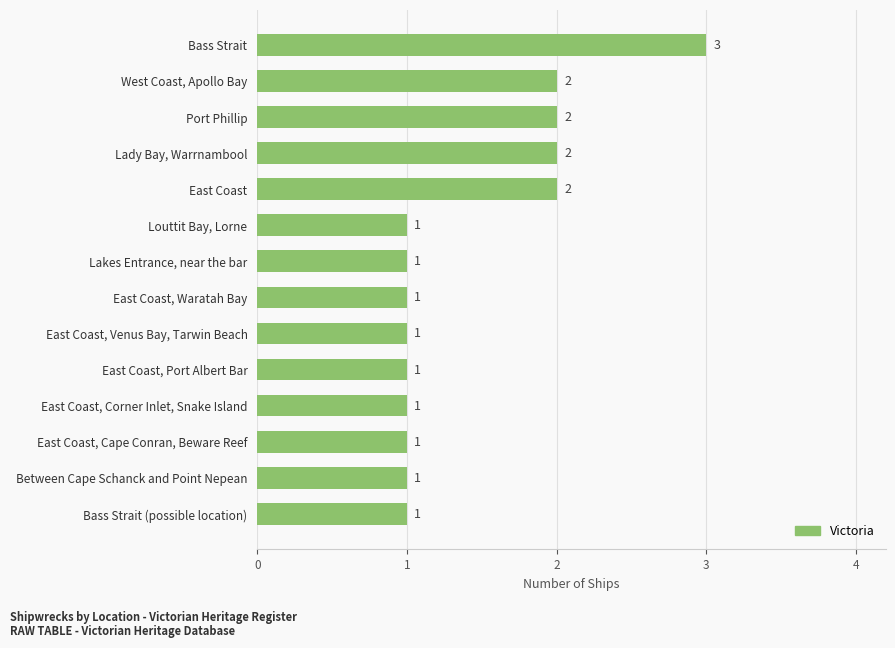

Reading bottom to top, transcribe all the data shown in this chart.

1	1	1	1	1	1	1	1	1	2	2	2	2	3